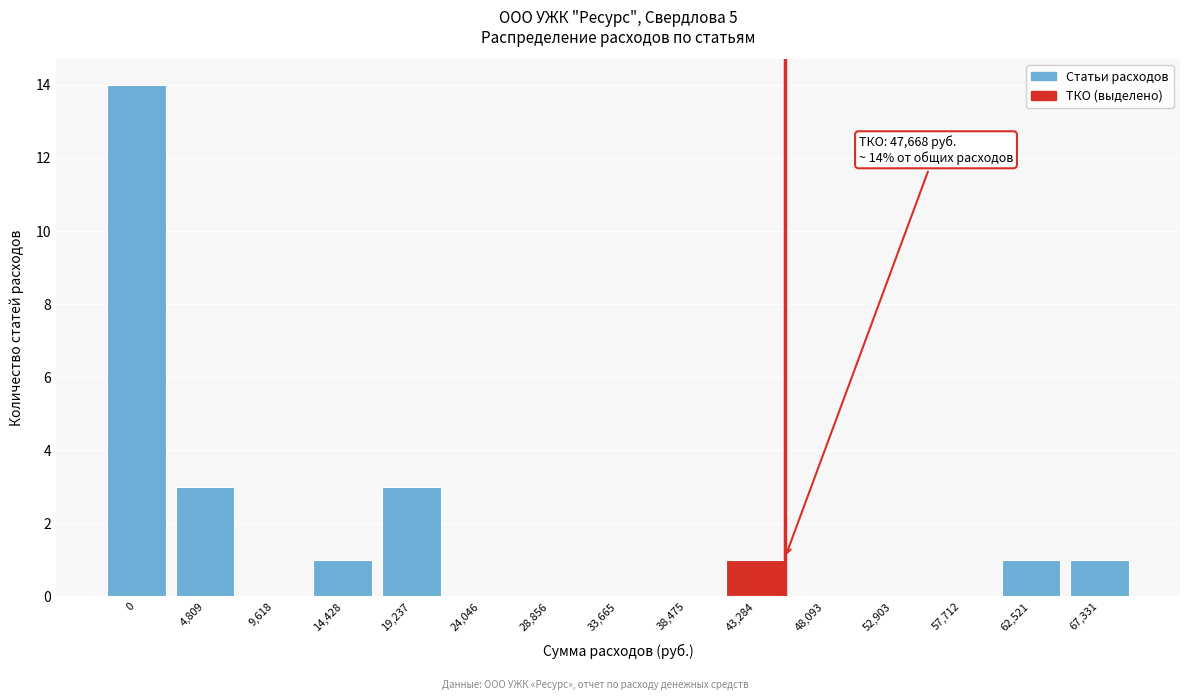

Reading left to right, transcribe all the data shown in this chart.

0=14	4,809=3	9,618=0	14,428=1	19,237=3	24,046=0	28,856=0	33,665=0	38,475=0	43,284=1	48,093=0	52,903=0	57,712=0	62,521=1	67,331=1